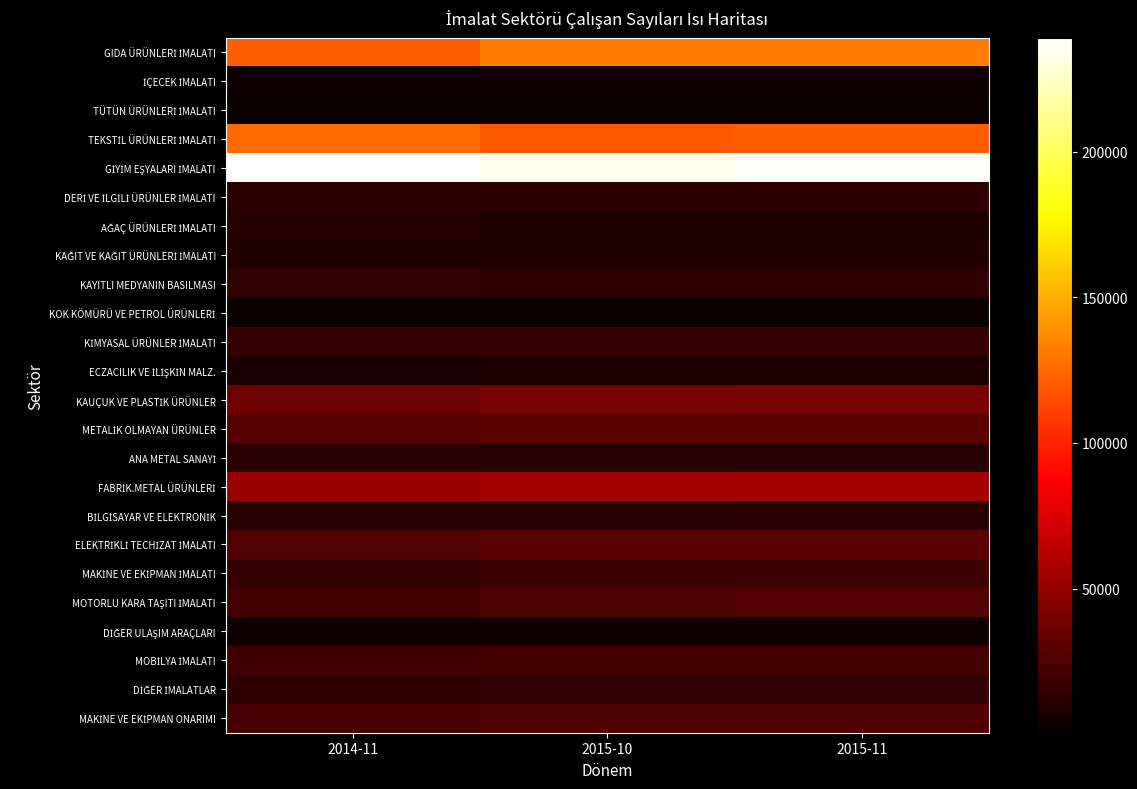

Count the number of categories in the chart.

3